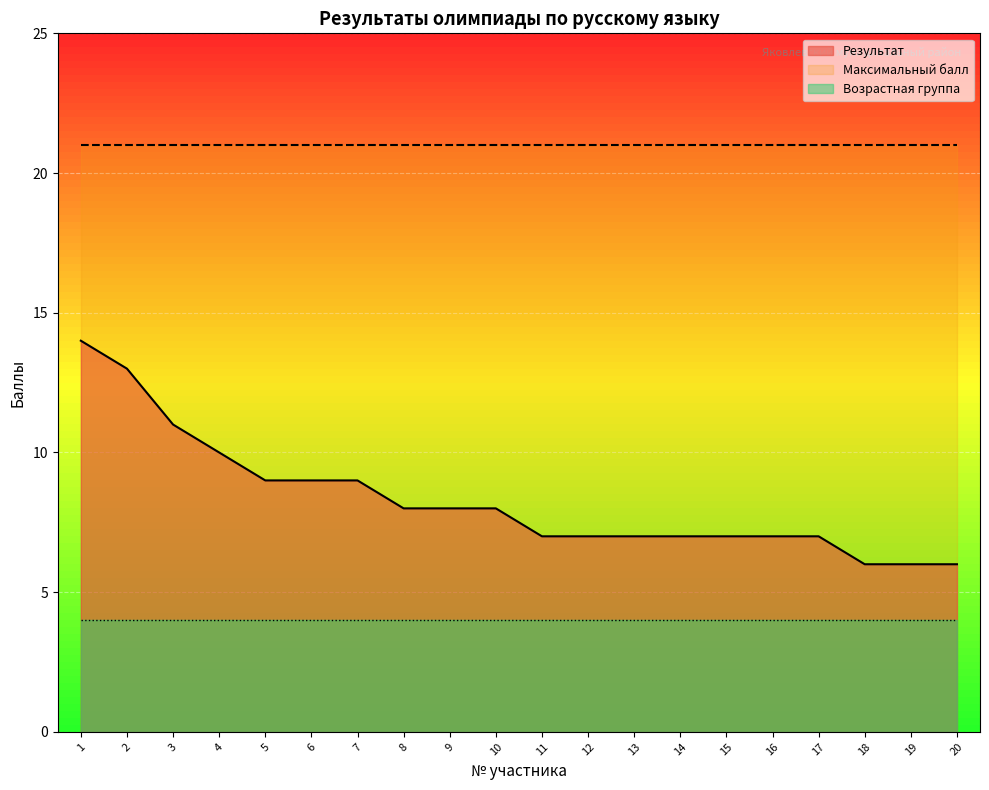

At which label is Максимальный балл closest to 21?

1